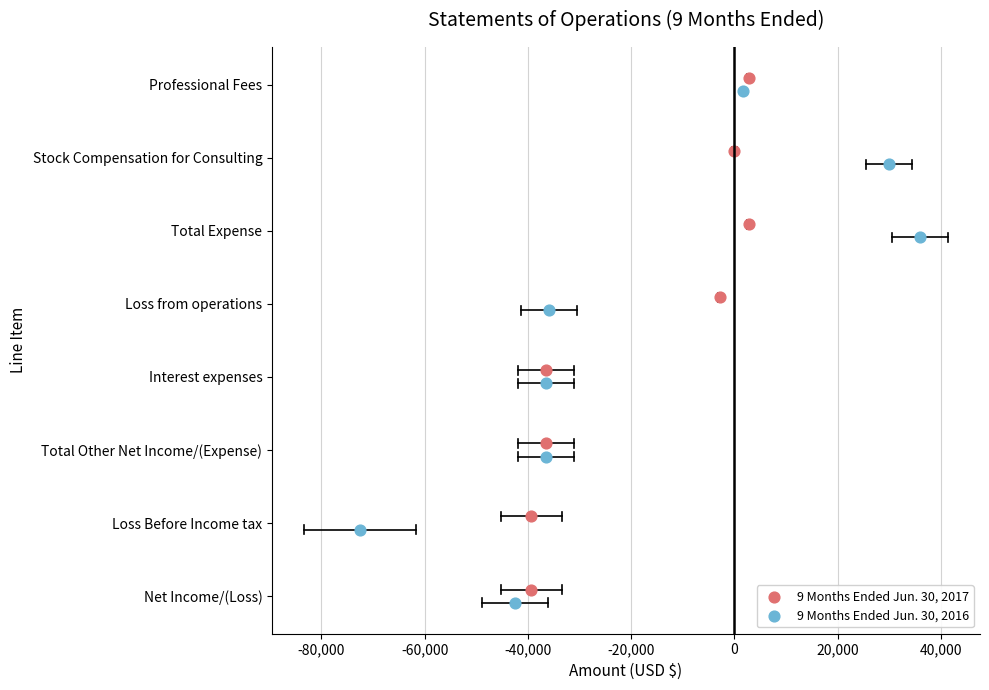

Which series has the widest spread of Y values?

9 Months Ended Jun. 30, 2017